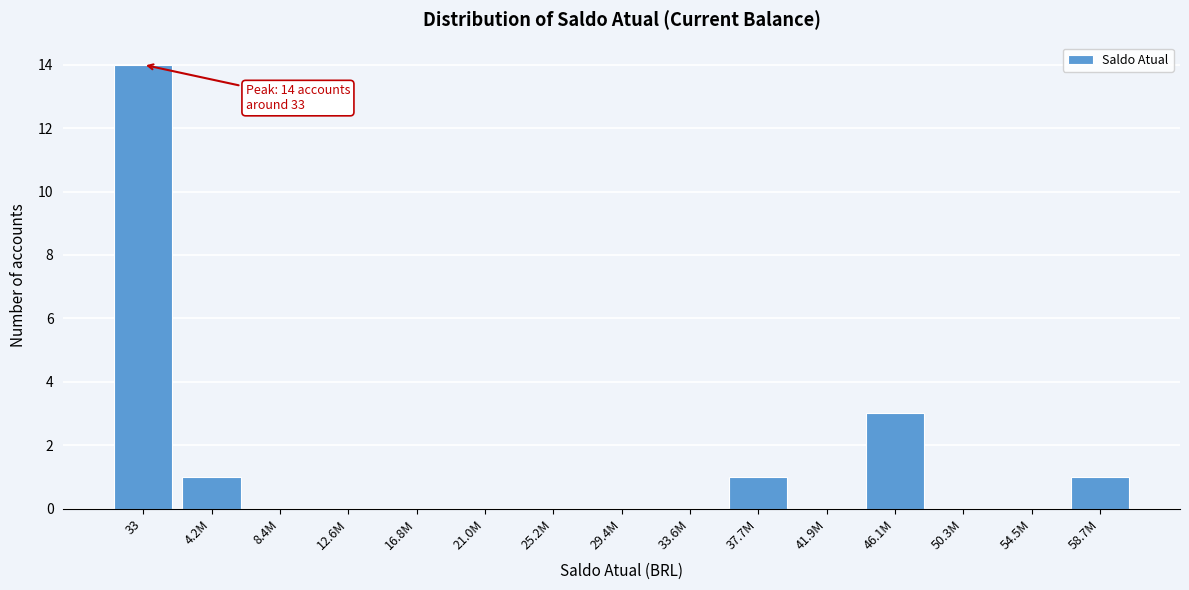

Reading left to right, what are all the values shown in this chart?

33=14	4.2M=1	8.4M=0	12.6M=0	16.8M=0	21.0M=0	25.2M=0	29.4M=0	33.6M=0	37.7M=1	41.9M=0	46.1M=3	50.3M=0	54.5M=0	58.7M=1